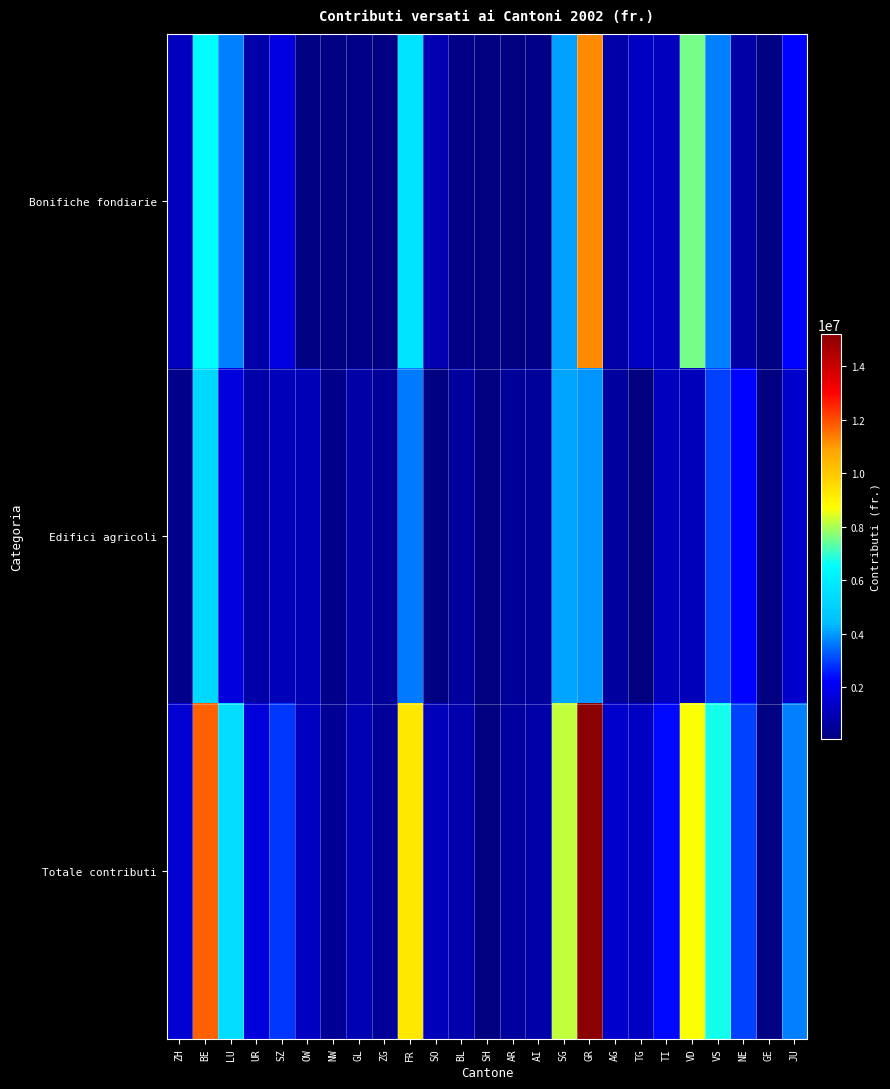

How many distinct data groups are displayed?

3